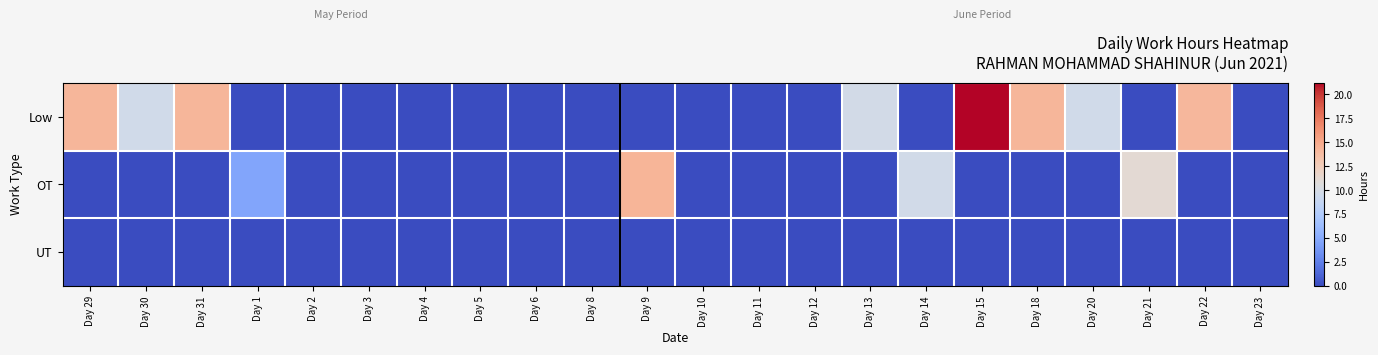

How many series are shown in this chart?

3